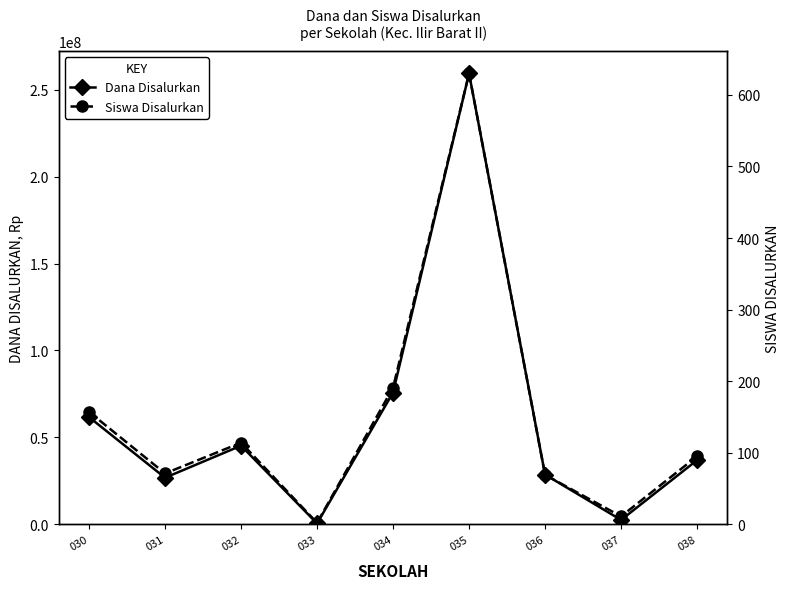

How many categories are shown in the chart?

9